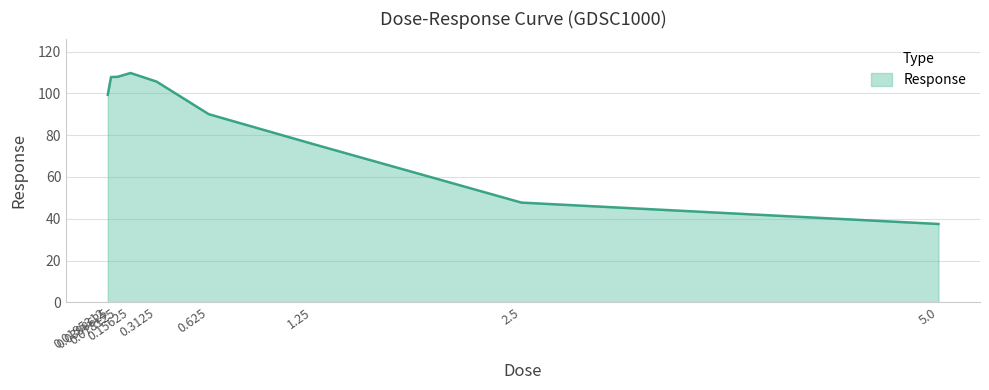

What is the smallest value displayed?

37.5